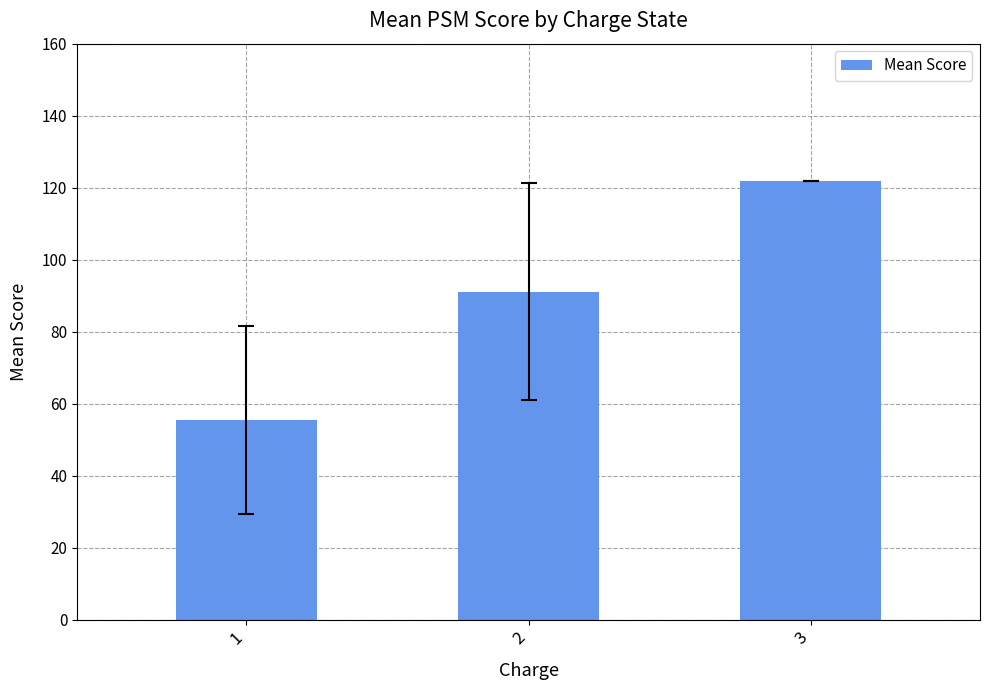

Does the chart contain any negative values?

No